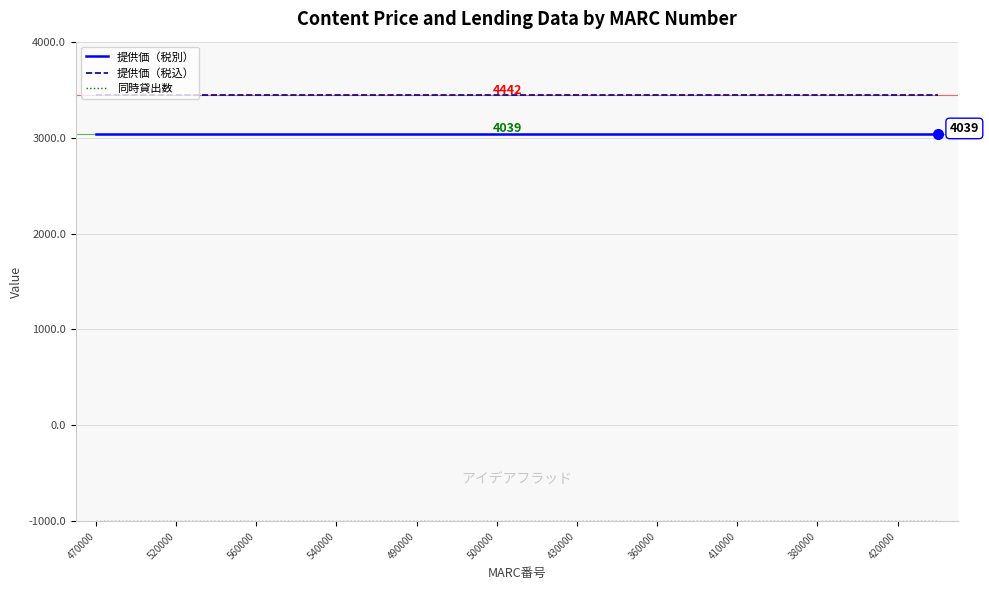

What is the sum of all 同時貸出数 values?

22